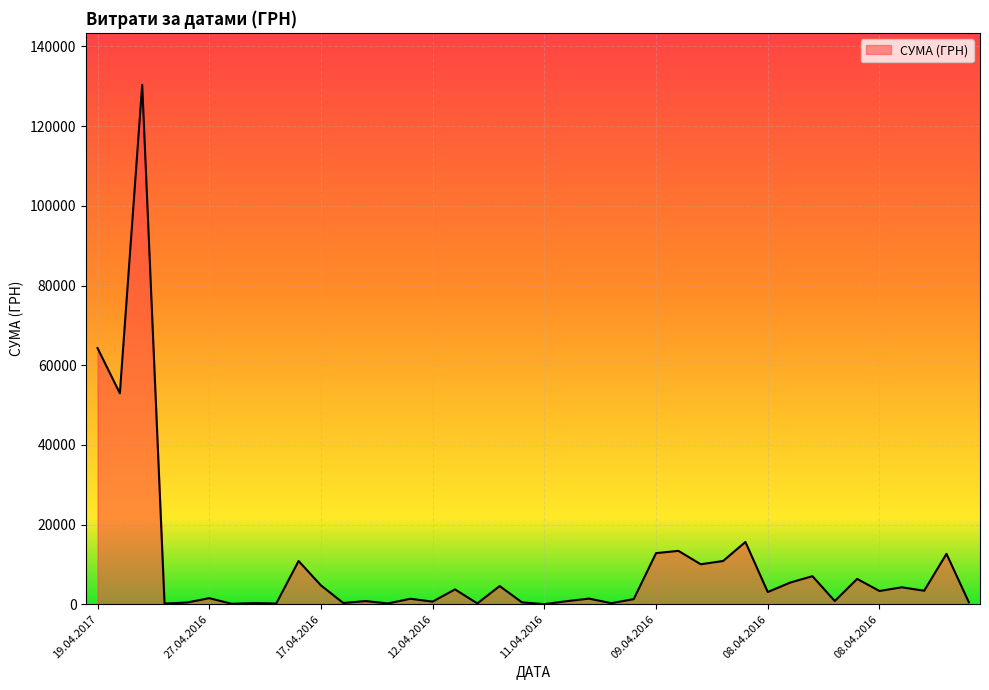

What is the maximum value shown in the chart?

130379.7